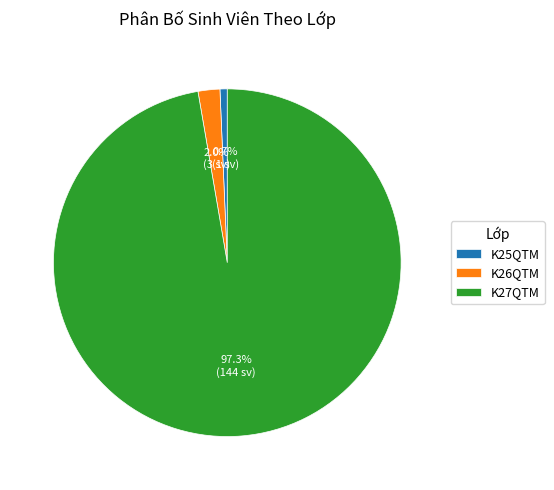

Rank the categories by value from highest to lowest.

K27QTM, K26QTM, K25QTM